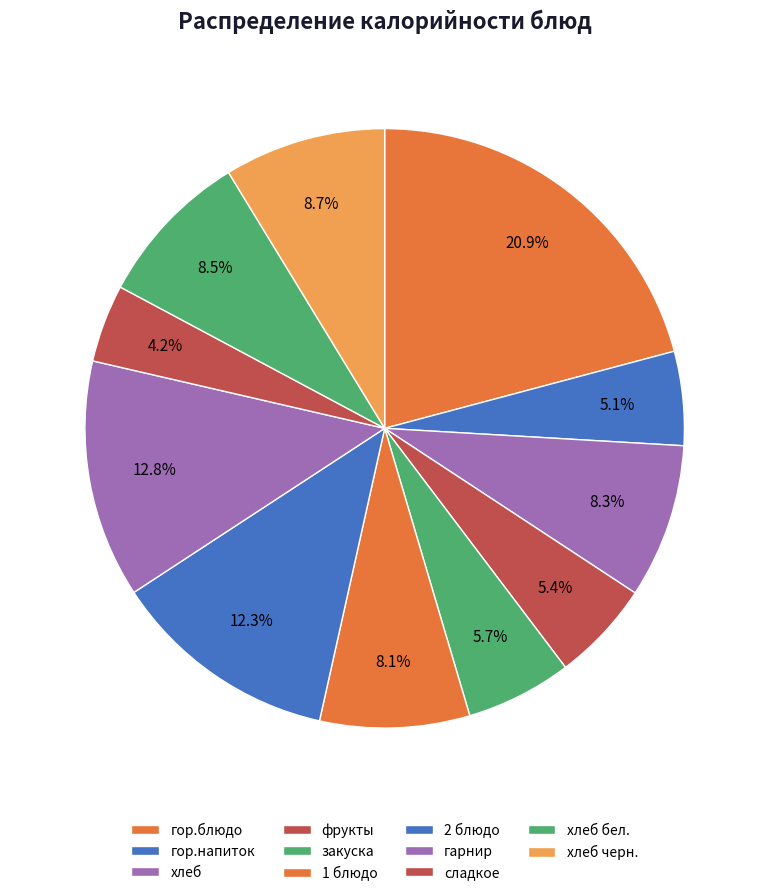

True or false: гарнир accounts for 1% of the total.

False